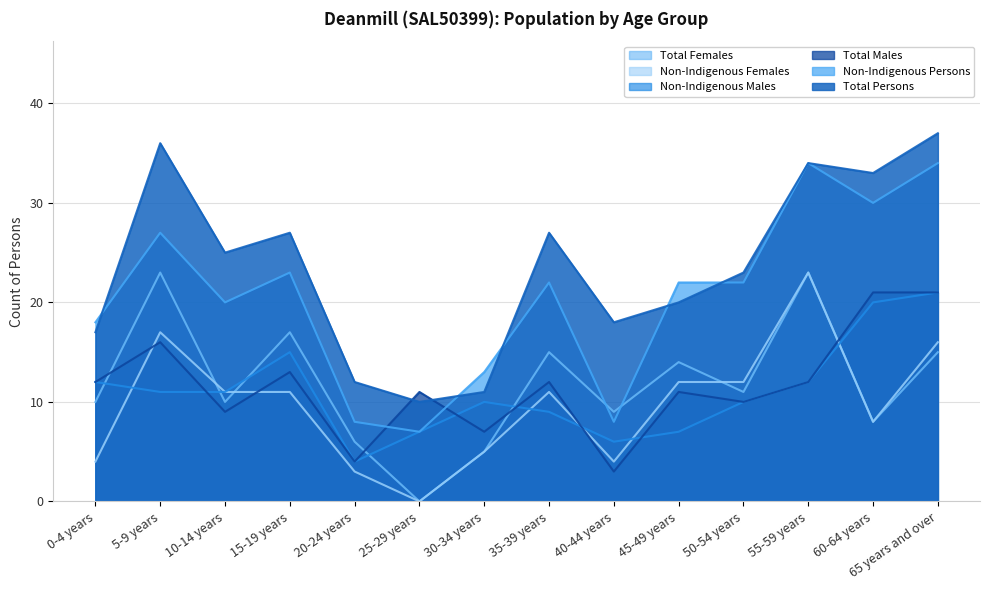

Which category has the lowest value in the Non-Indigenous Females series?

25-29 years